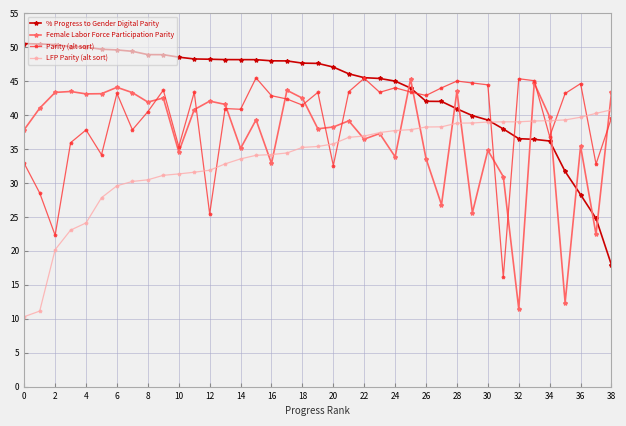

Which series has the largest total across all categories?

% Progress to Gender Digital Parity